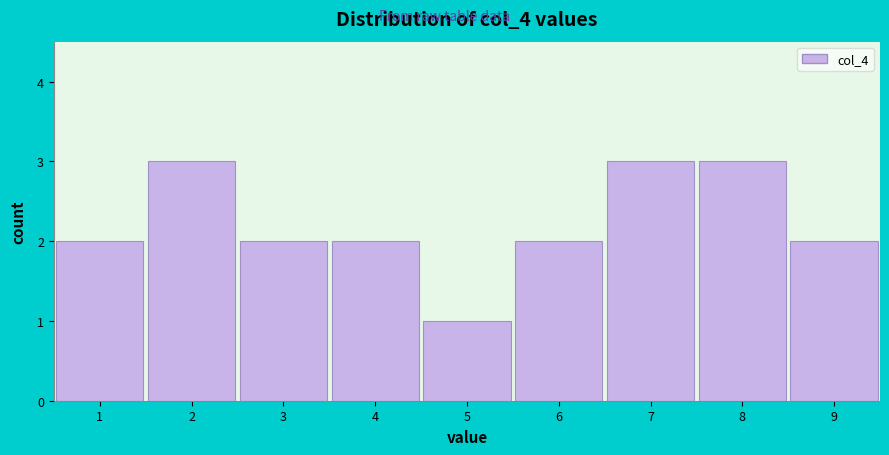

Reading left to right, list every bar in this chart as the range it spans on the x-axis followed by its height. The values are not printed on the chart, so give them approximately, as read against the axis.

0.5 to 1.5: 2
1.5 to 2.5: 3
2.5 to 3.5: 2
3.5 to 4.5: 2
4.5 to 5.5: 1
5.5 to 6.5: 2
6.5 to 7.5: 3
7.5 to 8.5: 3
8.5 to 9.5: 2